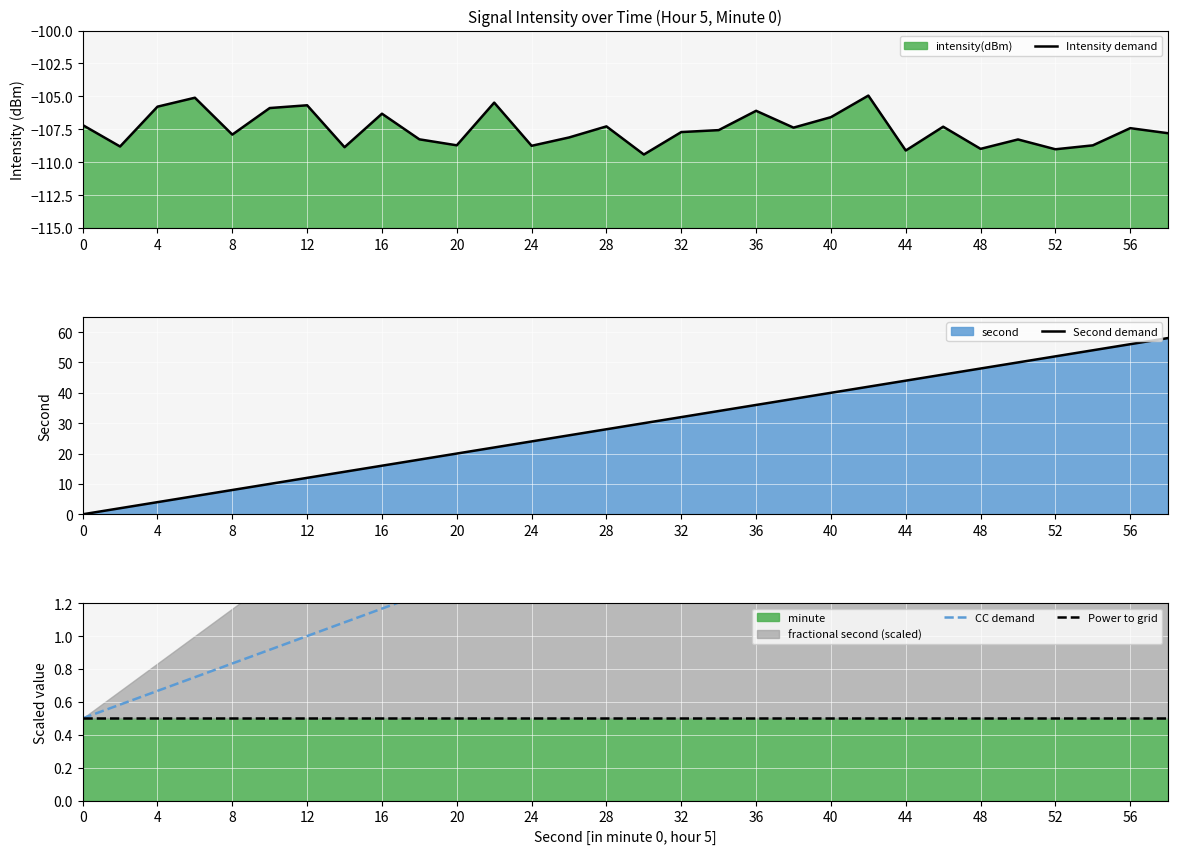

Is it true that Second demand equals 4 at 4?

True